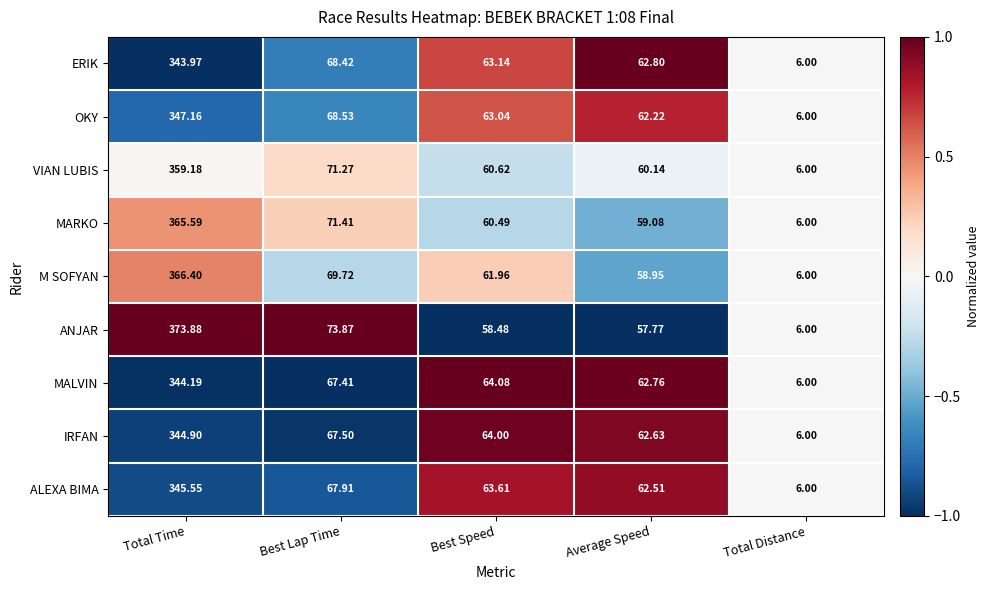

Which label corresponds to the smallest value in the chart?

Total Distance